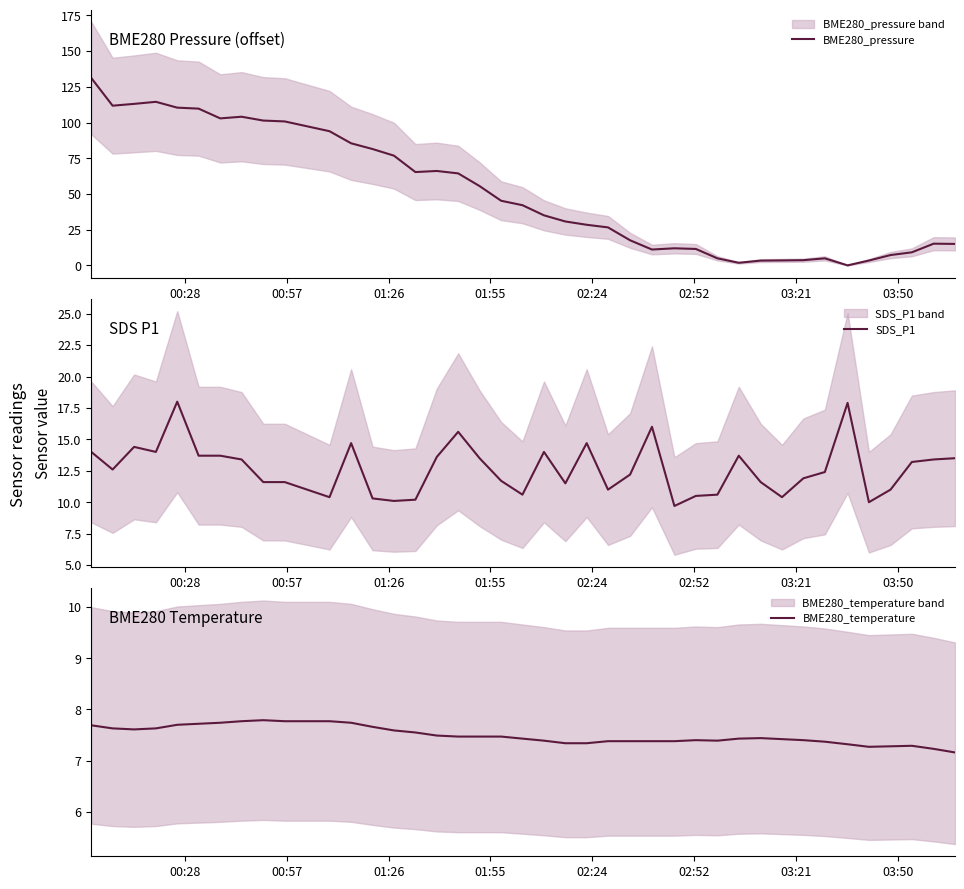

Is the value of BME280_pressure at 00:57 greater than the value of SDS_P1 at 13?

Yes